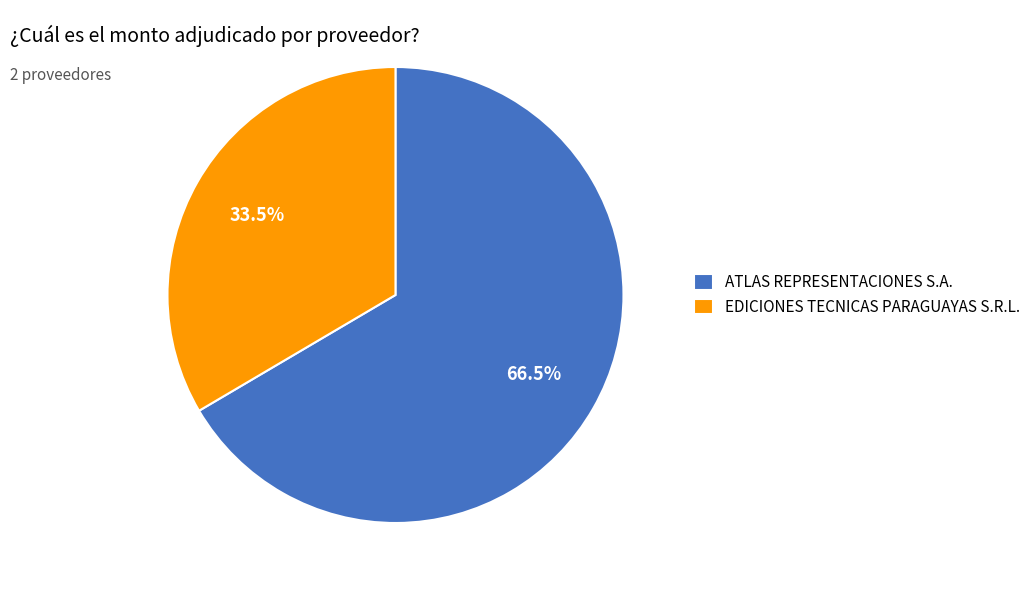

Which category has the smallest portion of the pie?

EDICIONES TECNICAS PARAGUAYAS S.R.L.